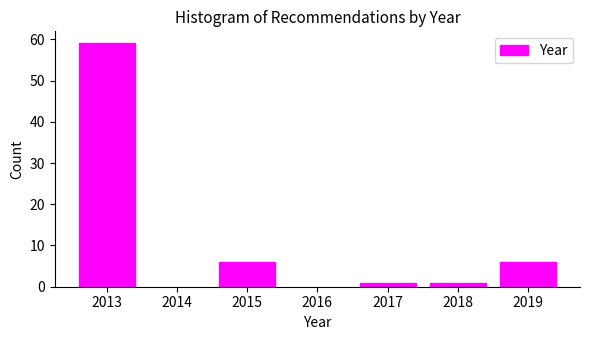

Reading left to right, transcribe all the data shown in this chart.

2013=59	2015=6	2017=1	2018=1	2019=6